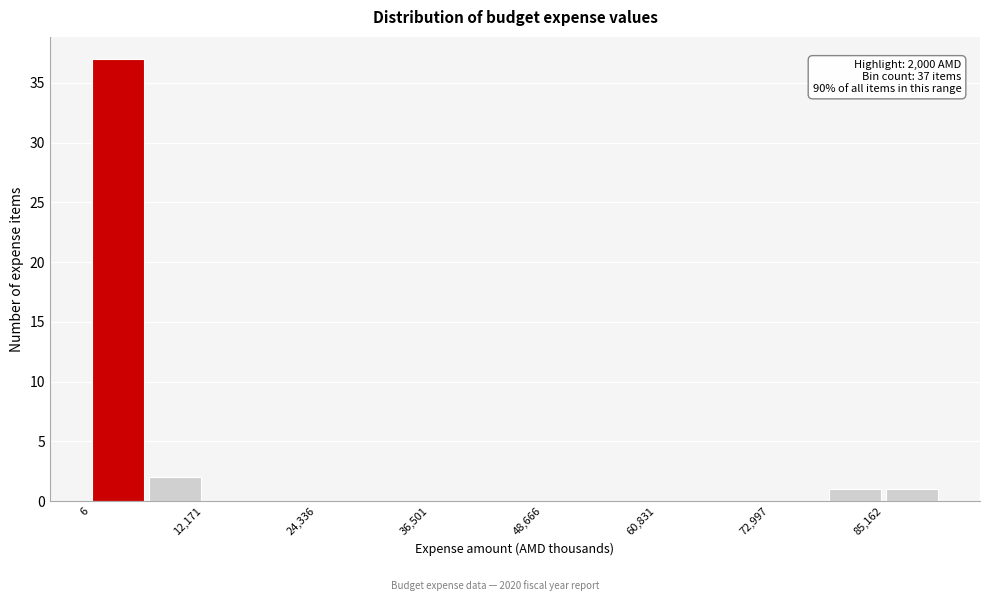

Read against the x-axis, roughly where is the centre of the tallest bar?

4000